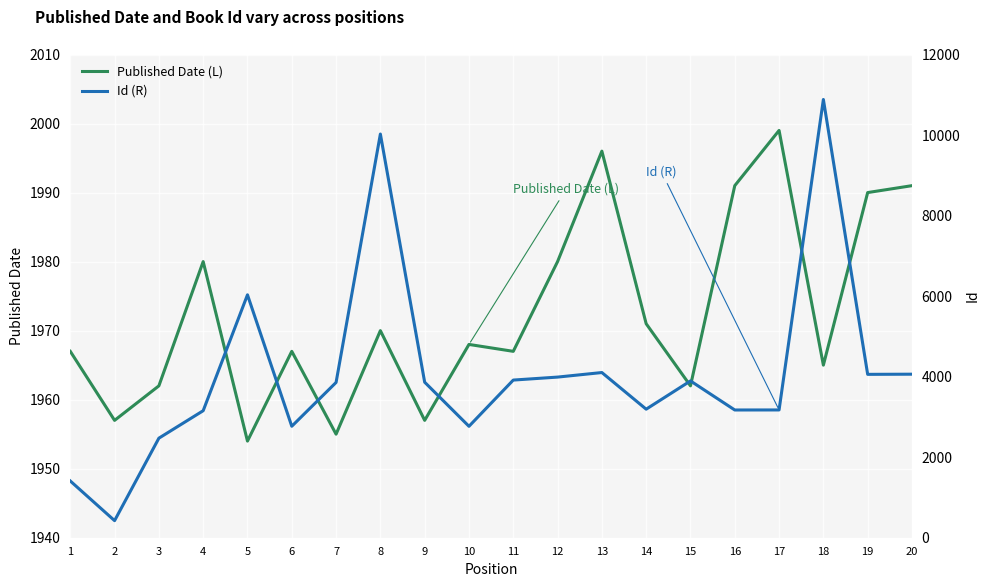

How many values in the Published Date (L) series are below 1968?

10